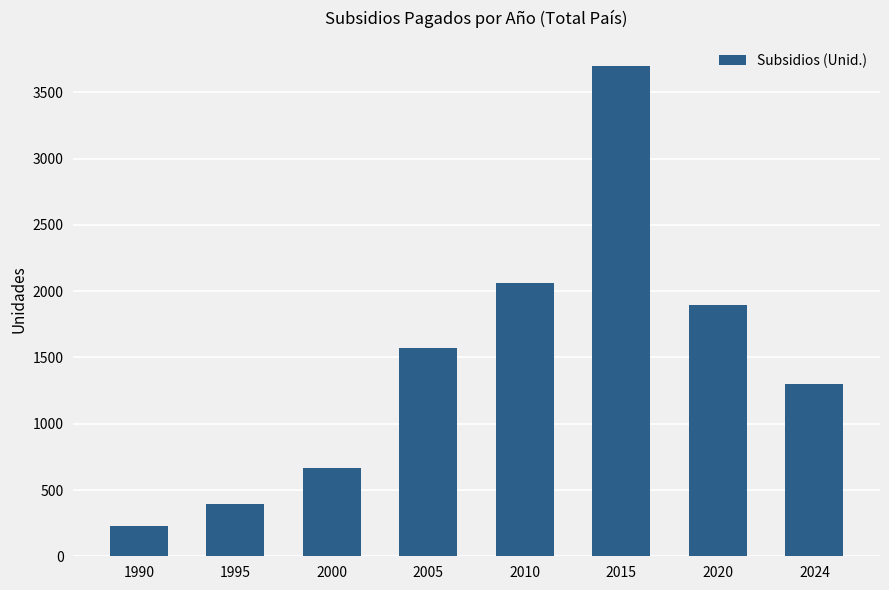

Is it true that the value at 2024 is 1301?

True